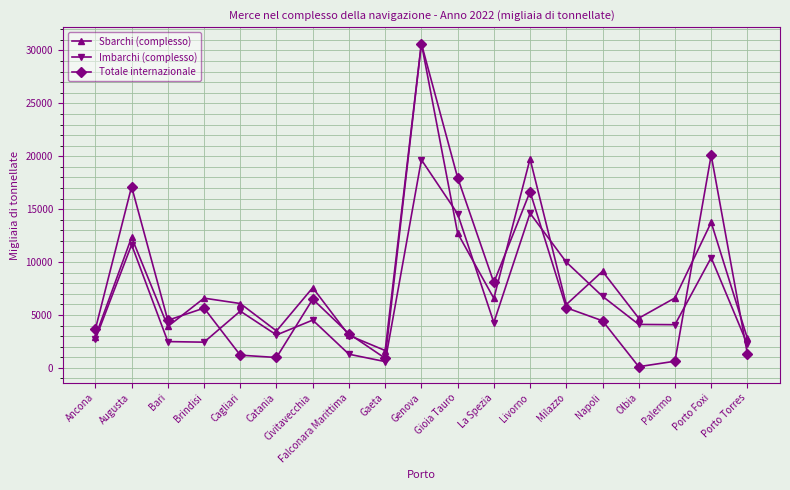

Which series has the widest spread of values?

Totale internazionale